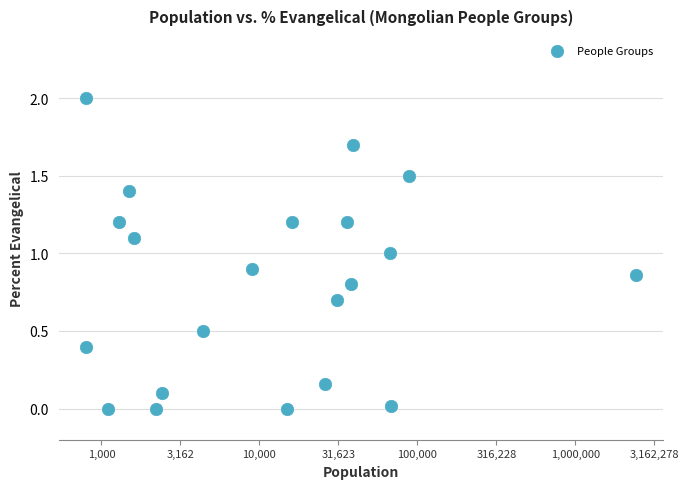

What is the range of Y values (max minus min)?

2.0